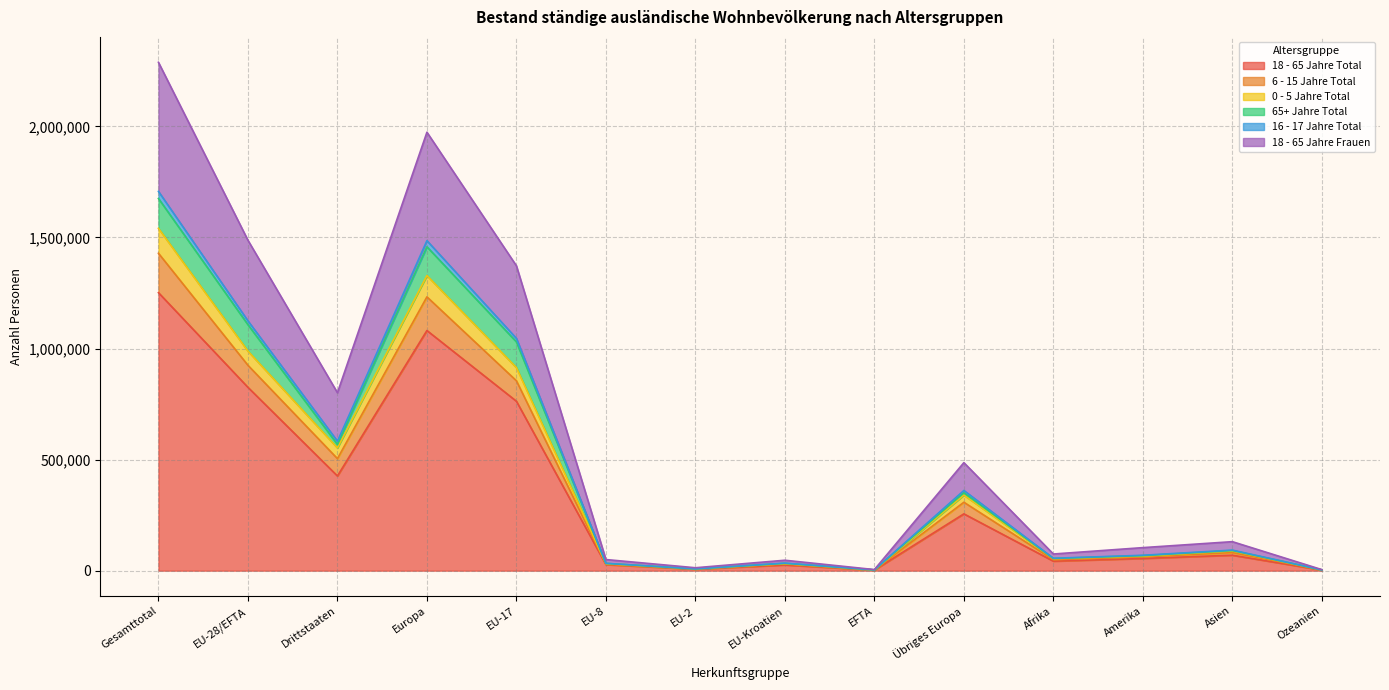

At which category is the sum across all series the highest?

Gesamttotal